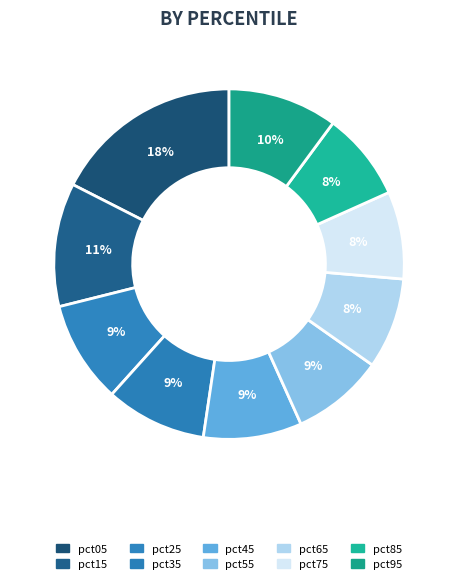

To the nearest percent, what is the combined percentage of pct85 and pct55?

17%